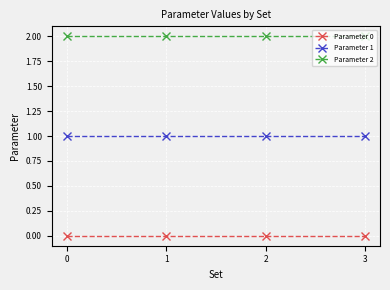

True or false: Parameter 2 and Parameter 0 intersect in this chart.

False